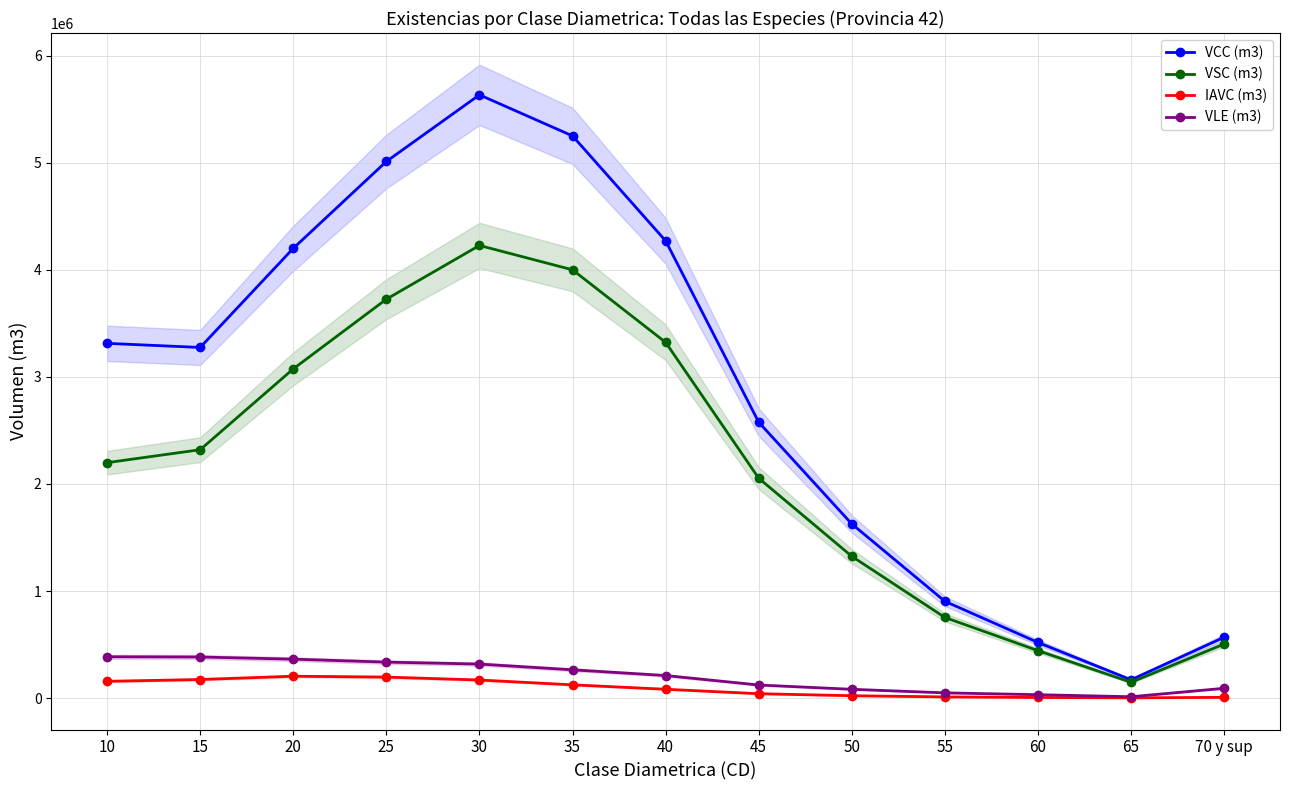

What are all the series names shown in the legend?

VCC (m3), VSC (m3), IAVC (m3), VLE (m3)